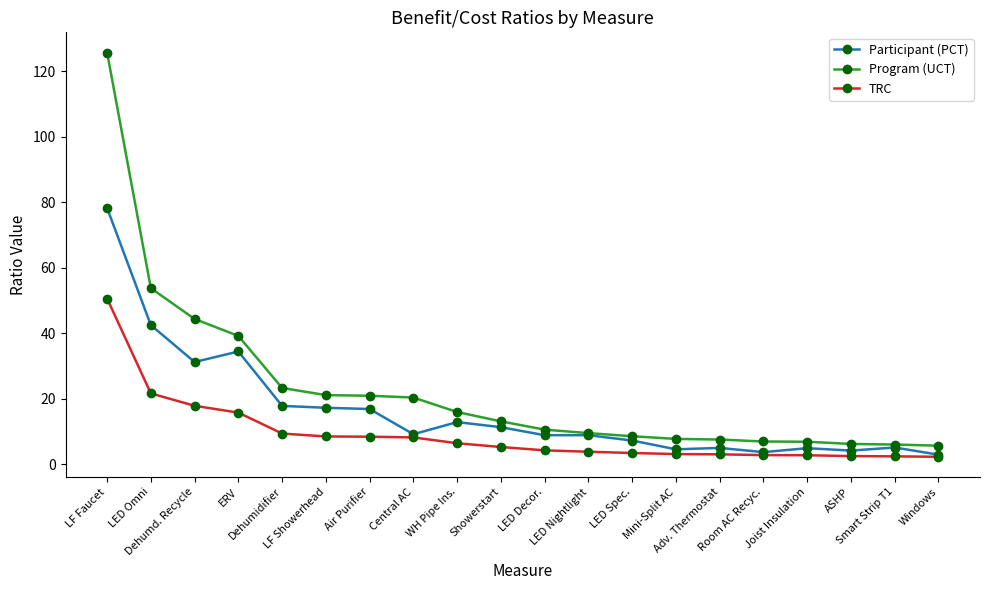

True or false: TRC and Program (UCT) intersect in this chart.

False